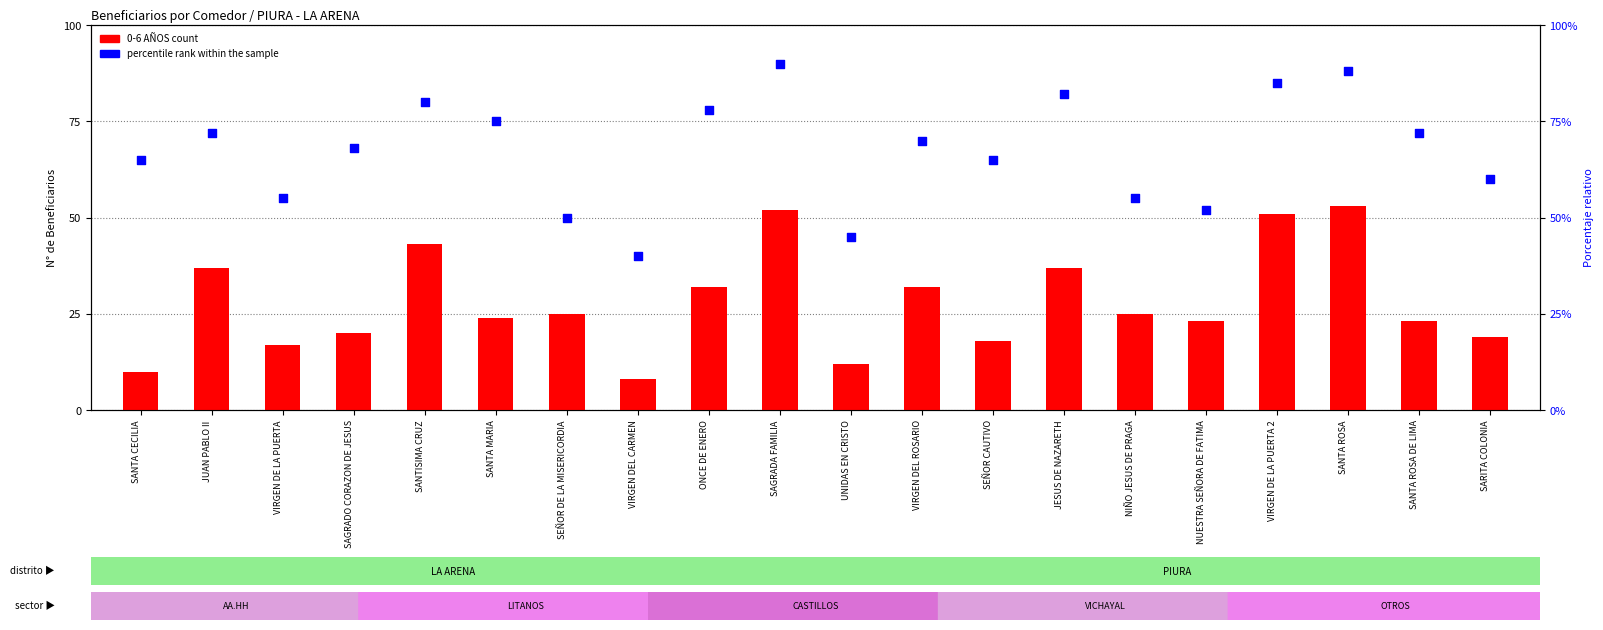

What is the total value across all series at SAGRADO CORAZON DE JESUS?

88